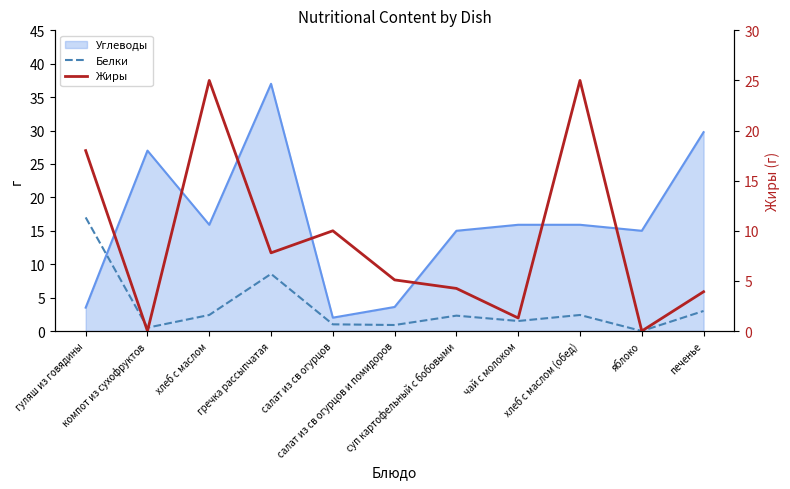

In Белки, how many points are lower than both neighbors (excluding endpoints)?

4